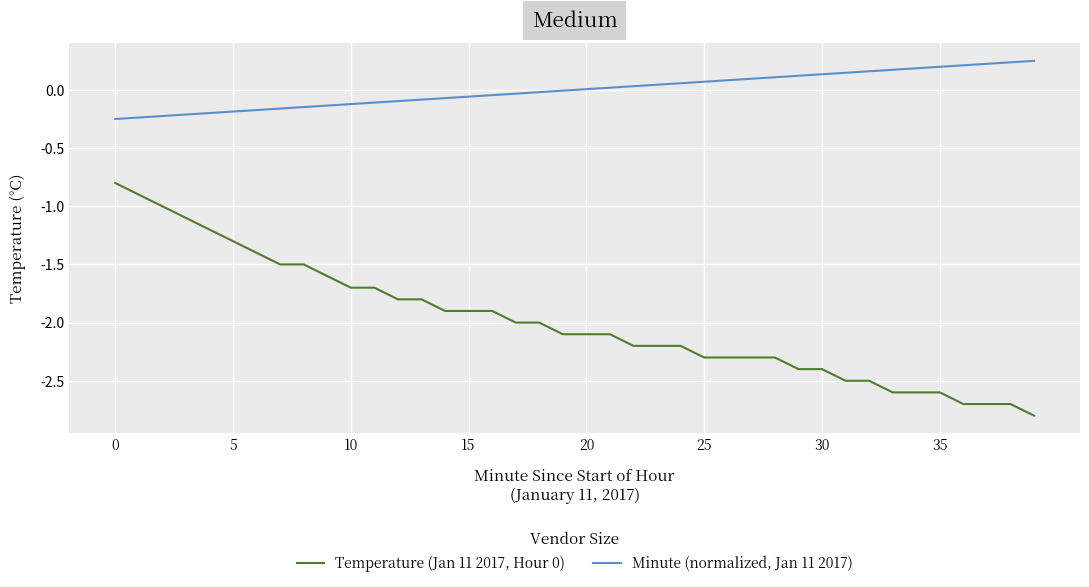

Which series has the largest total across all categories?

Minute (normalized, Jan 11 2017)